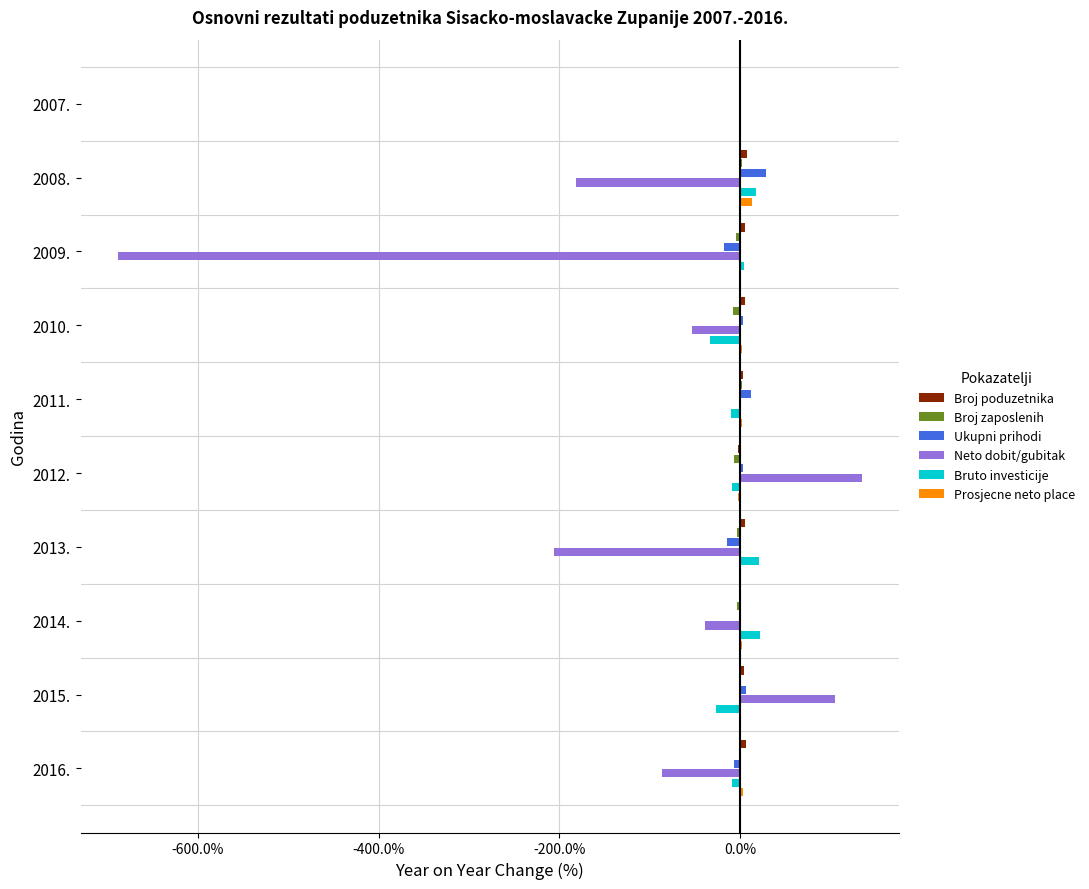

True or false: Prosjecne neto place has a value of 2.1 at 2011..

True